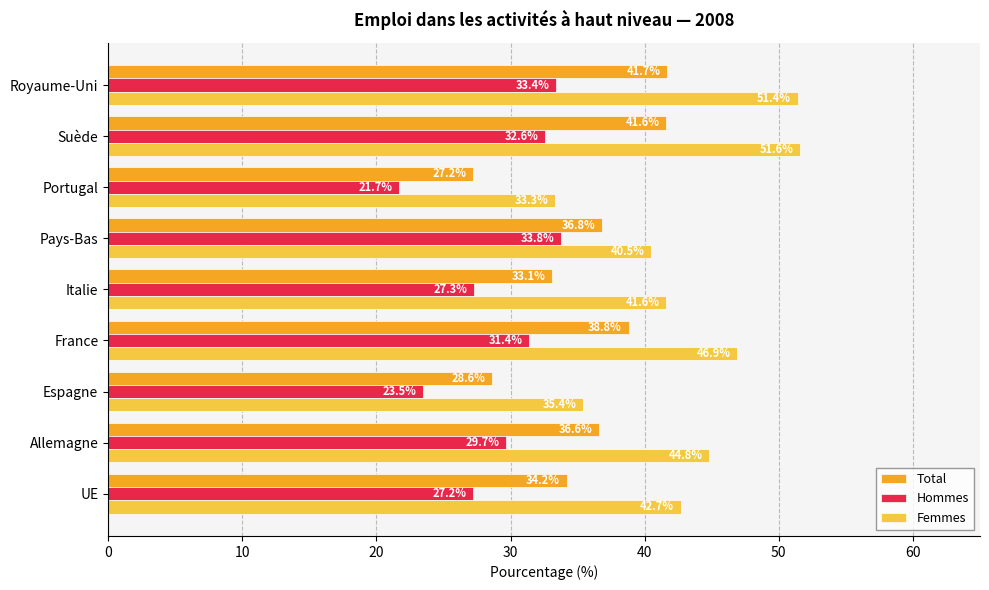

At how many categories does at least one series exceed 47?

2